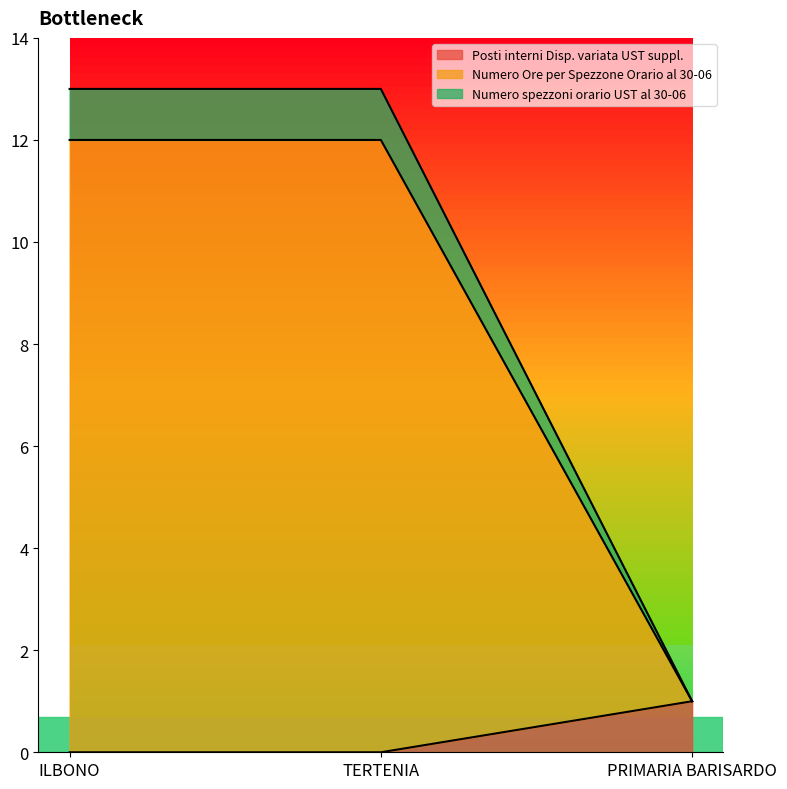

Which has a higher value, TERTENIA or ILBONO?

TERTENIA